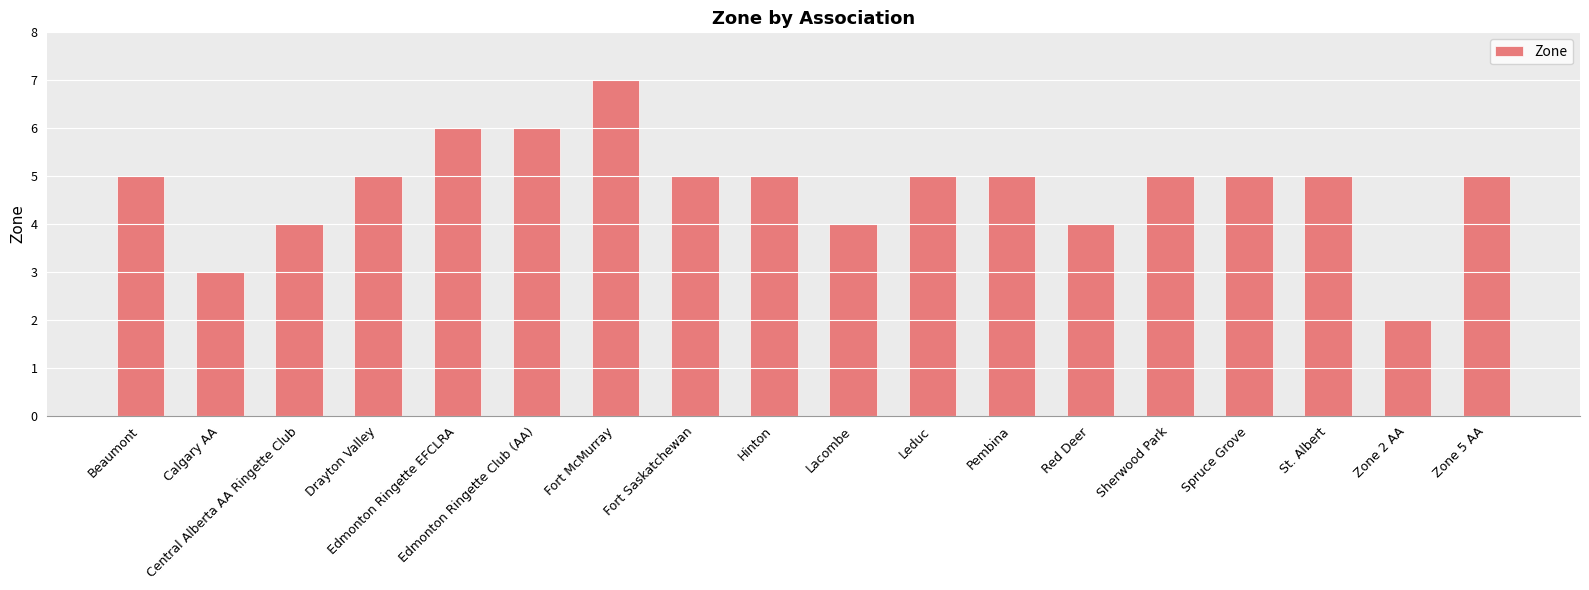

What is the label of the 16th bar from the left?

St. Albert